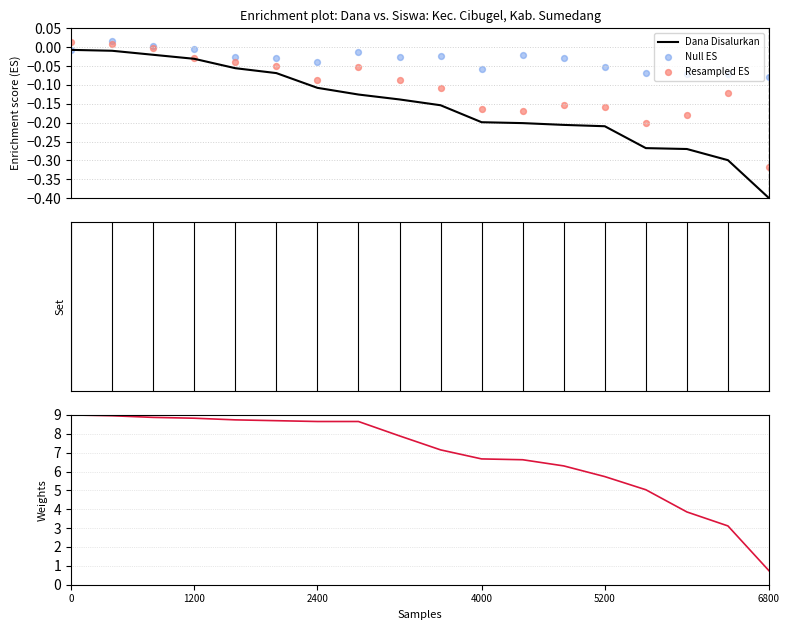

At how many categories does at least one series exceed 3?

17